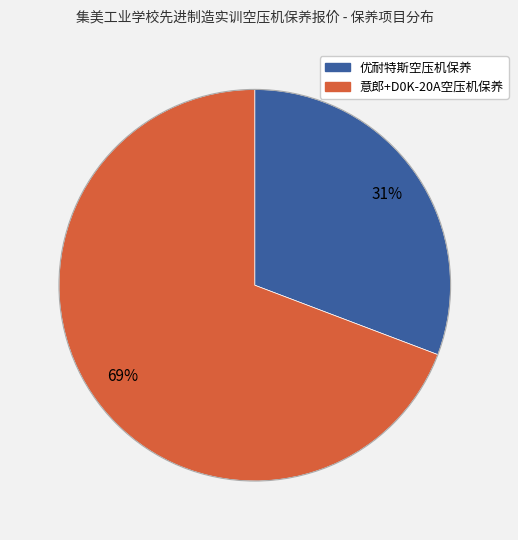

Does any single category account for the majority?

Yes